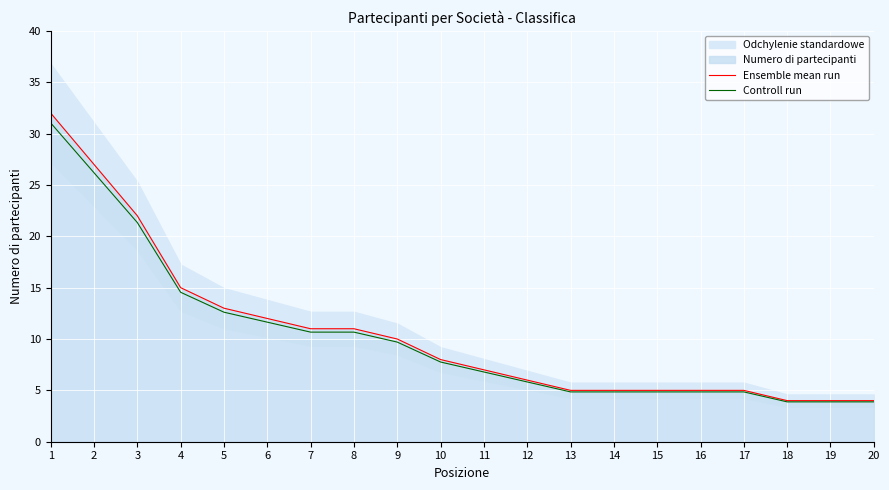

Which series has the largest total across all categories?

Ensemble mean run